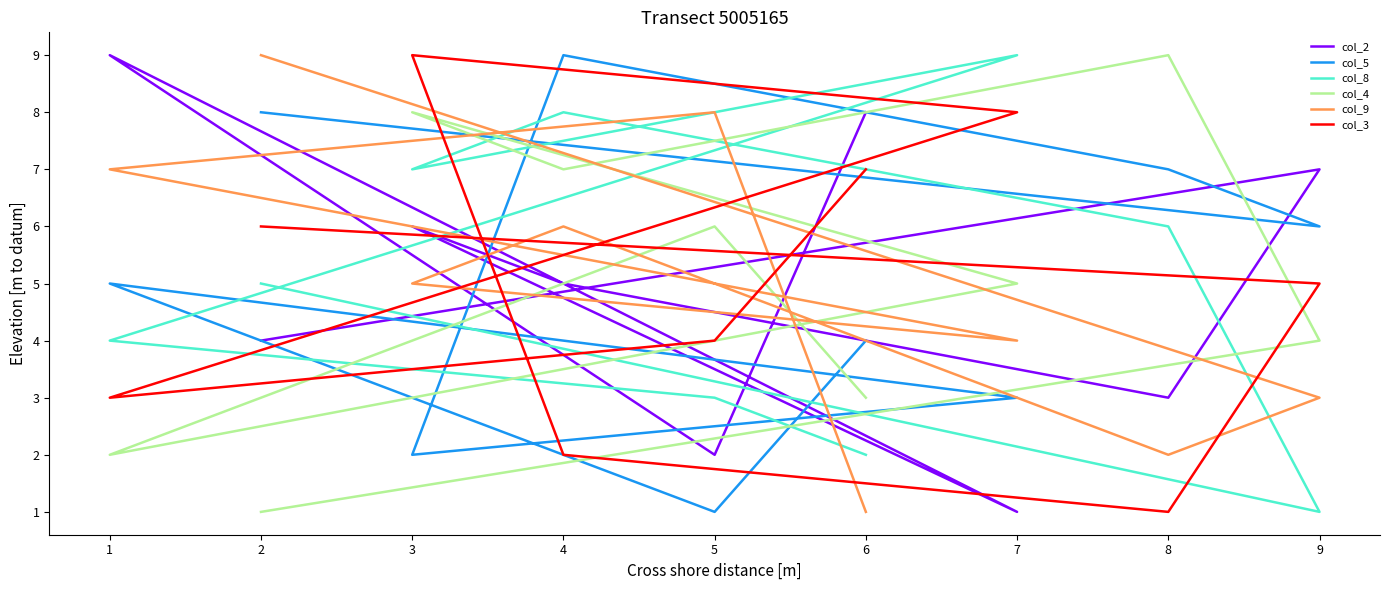

Count the col_4 values in the range 3 to 7.

5